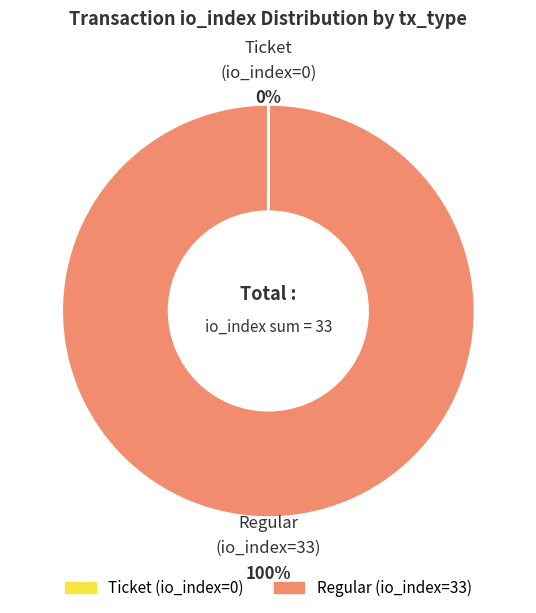

To the nearest percent, what is the difference between the largest and smallest slice percentages?

100%